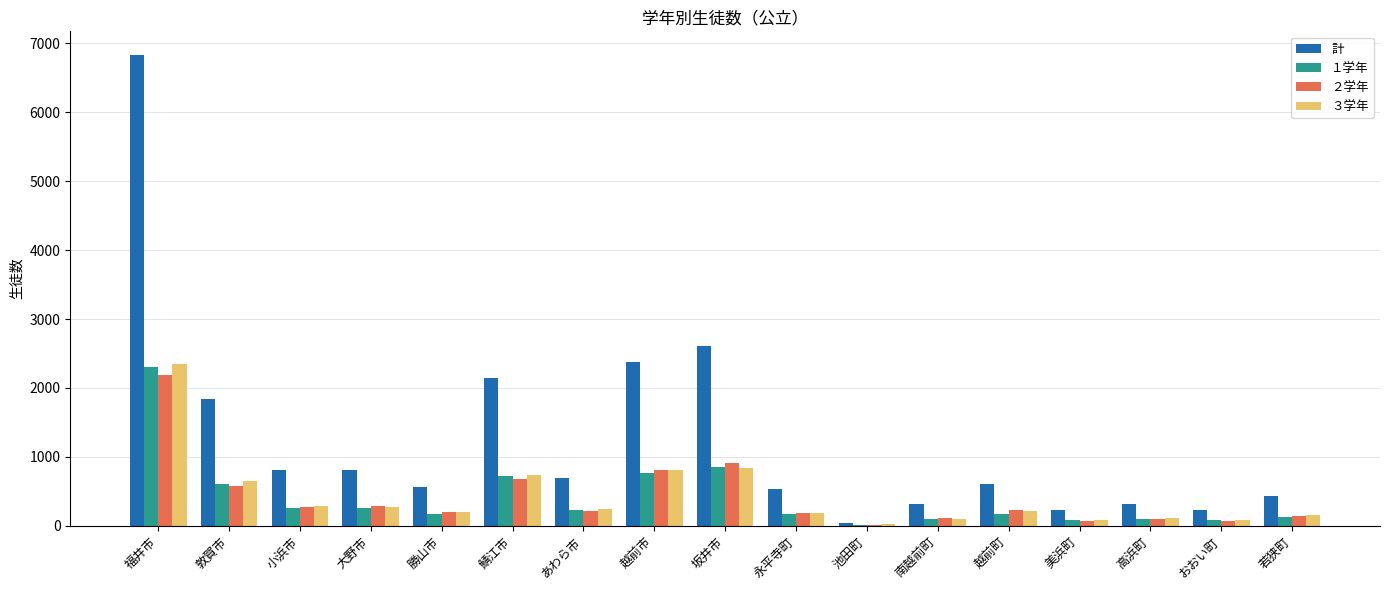

Is the value of ２学年 at おおい町 greater than the value of １学年 at 小浜市?

No